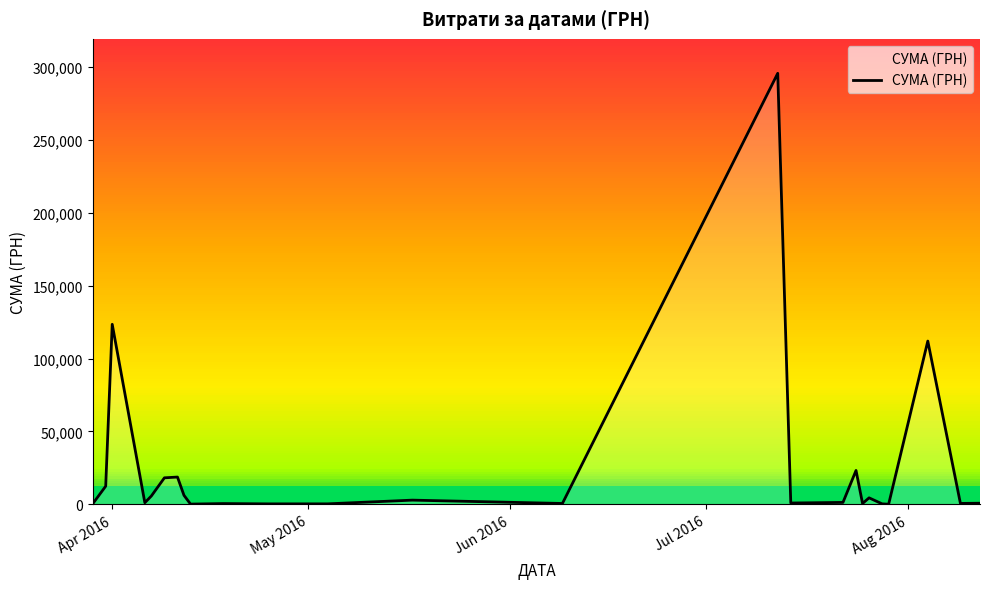

What is the maximum value shown in the chart?

295638.6